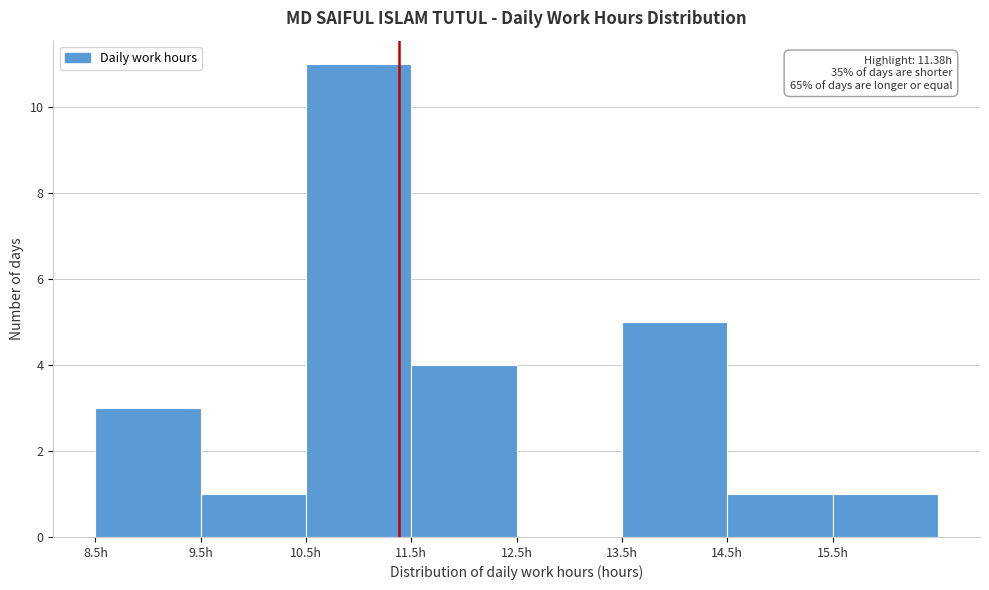

Which range on the x-axis has the tallest bar?

10.5 to 11.5